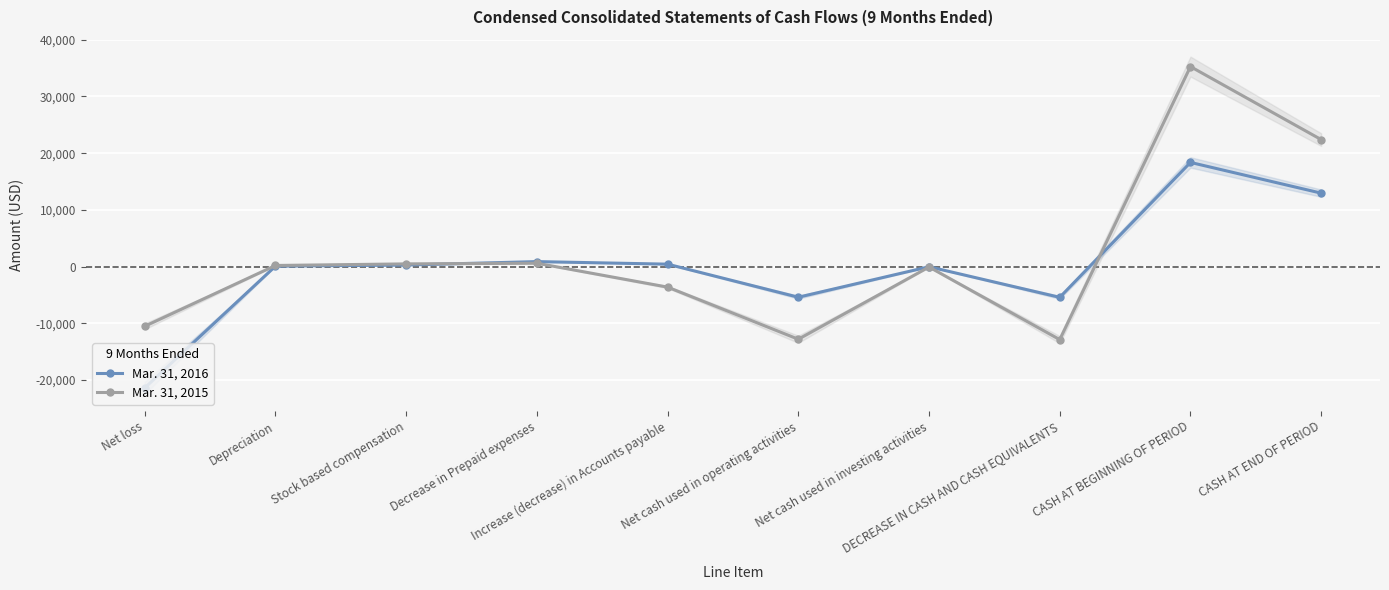

In Mar. 31, 2015, how many points are lower than both neighbors (excluding endpoints)?

2